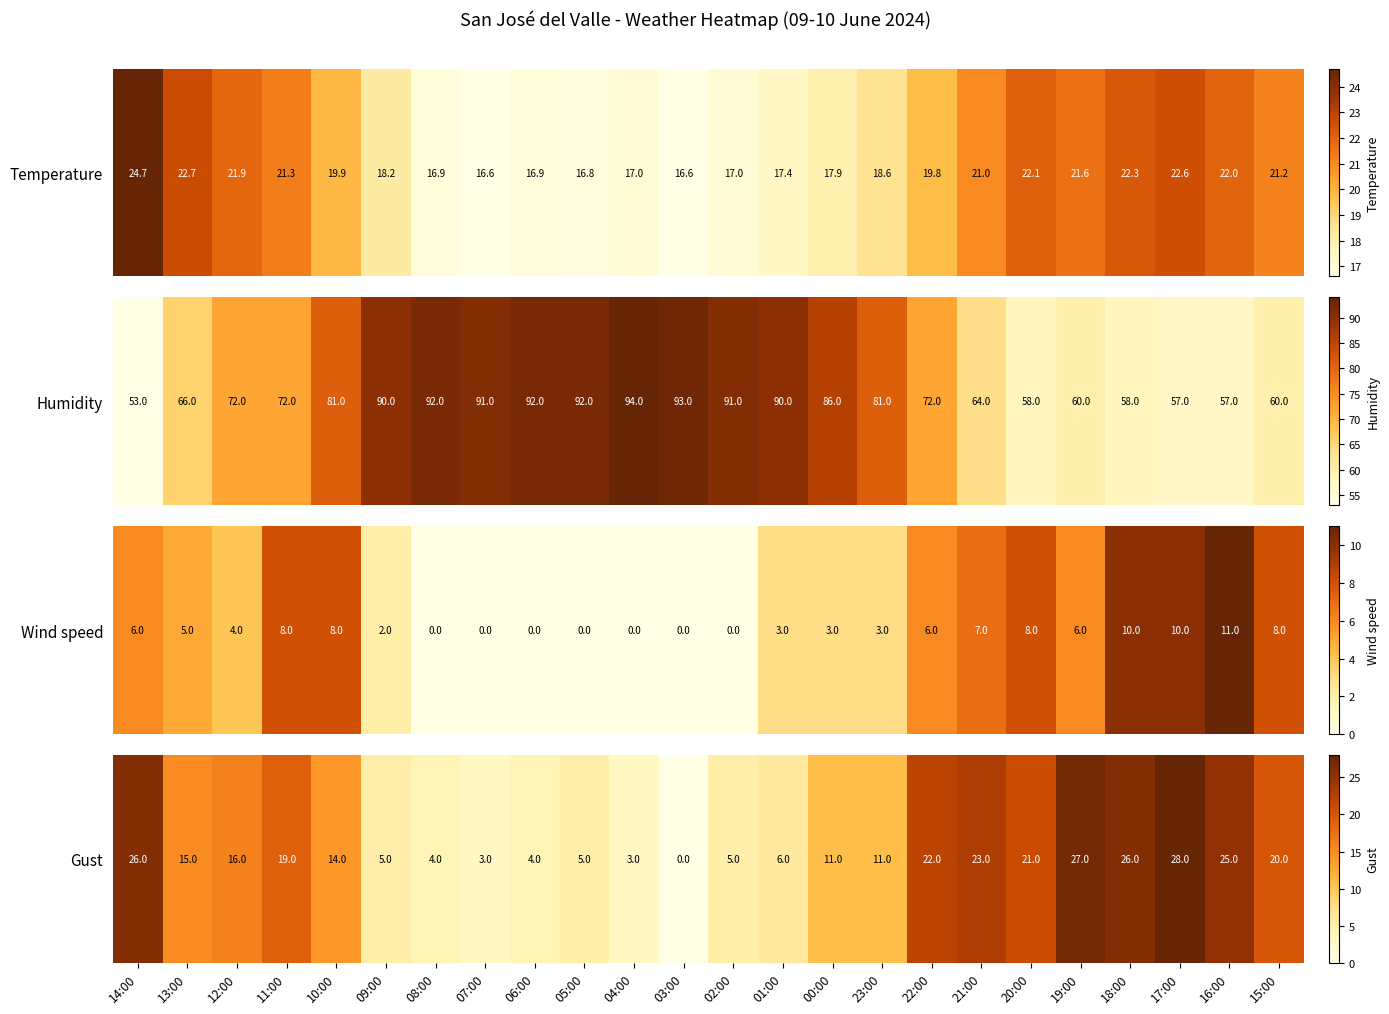

How many categories are shown in the chart?

24